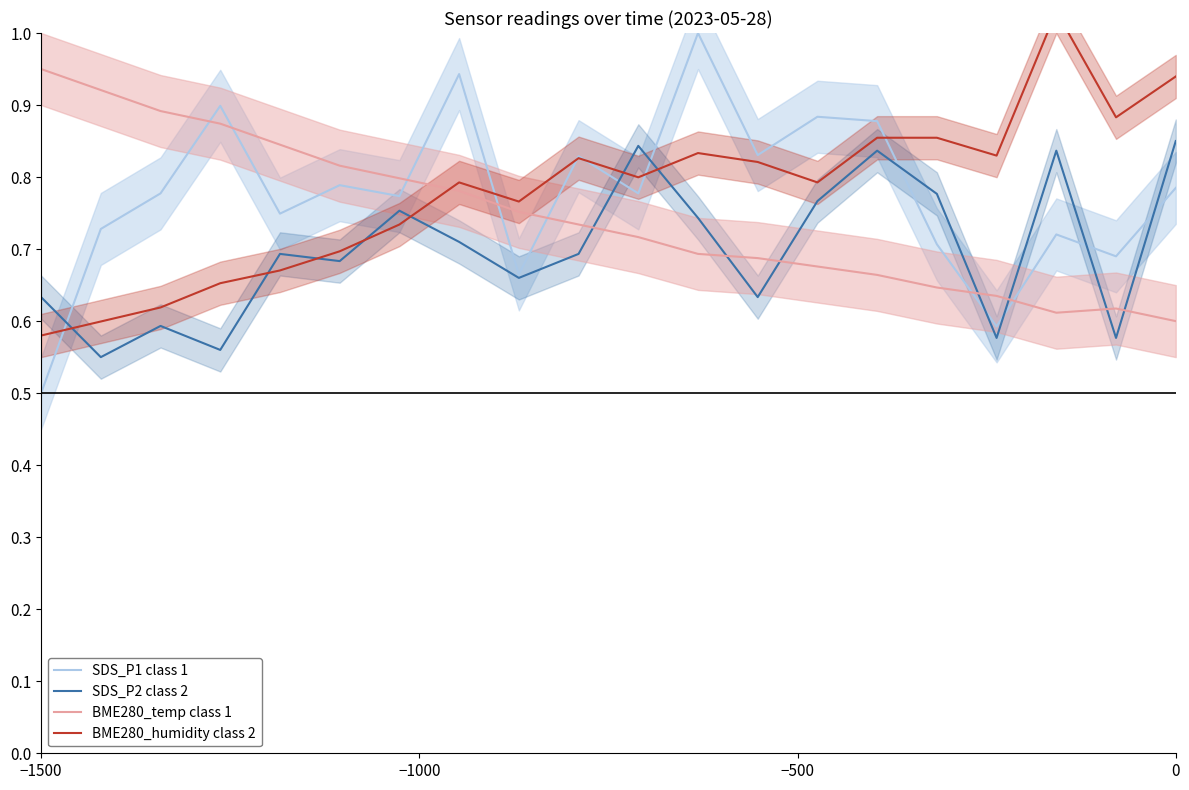

True or false: BME280_temp class 1 and SDS_P1 class 1 intersect in this chart.

True